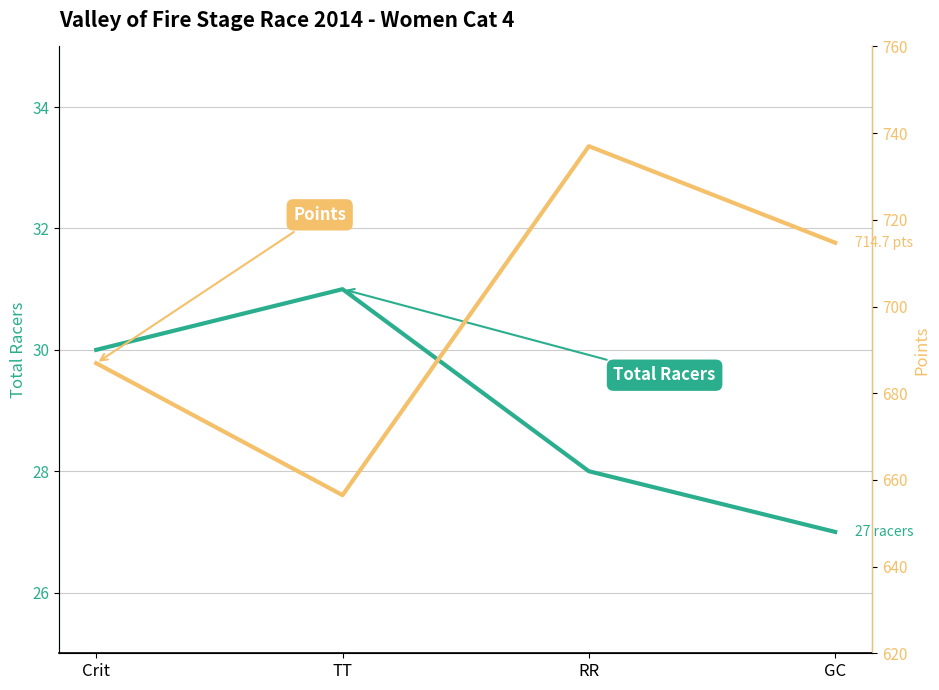

At how many categories does at least one series exceed 471?

4